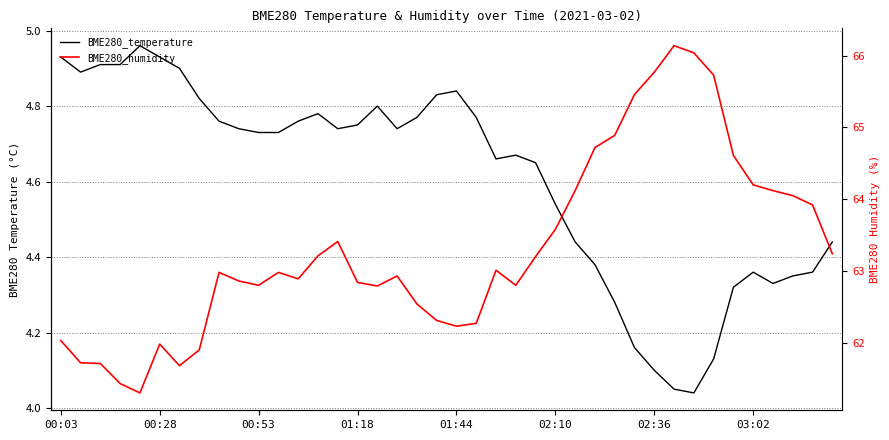

What position from the left is 00:53?

3